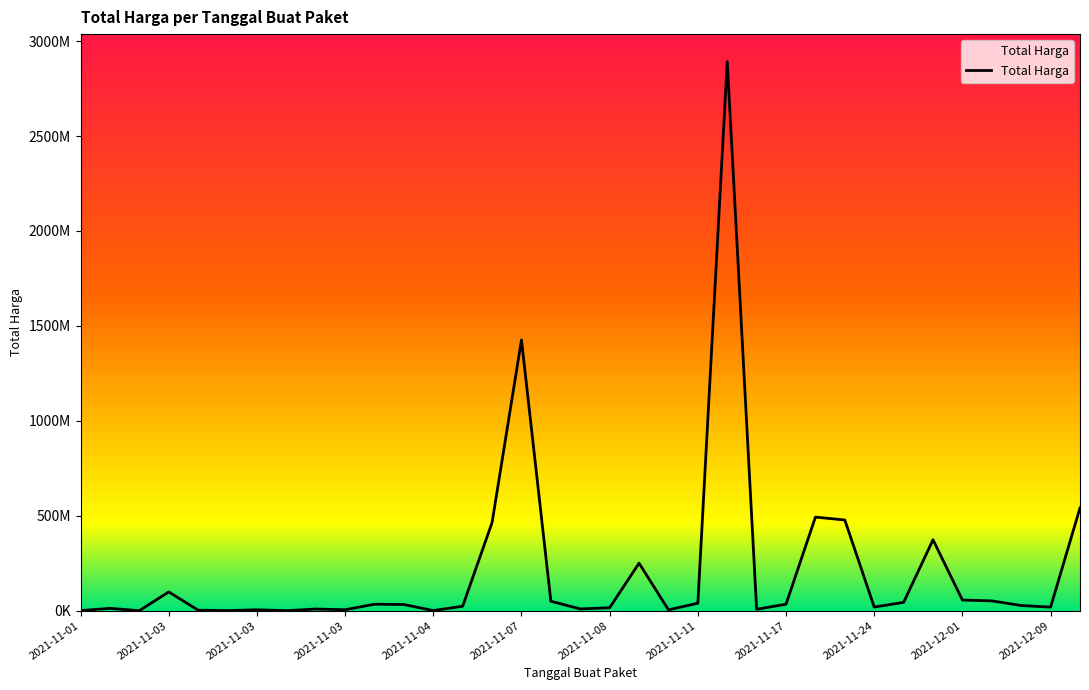

Does the chart have visible grid lines?

No